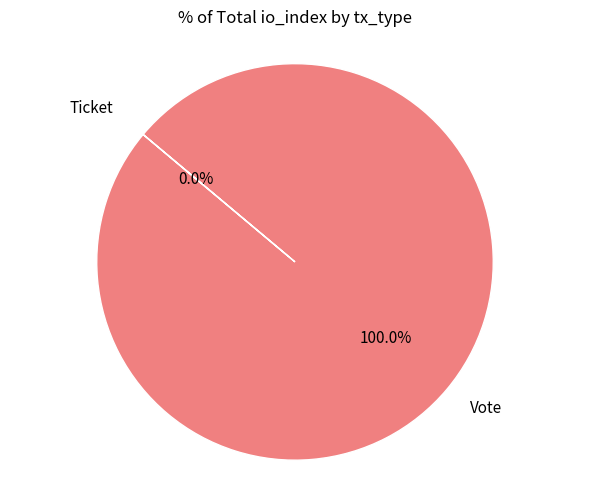

To the nearest percent, what is the average slice percentage?

50%